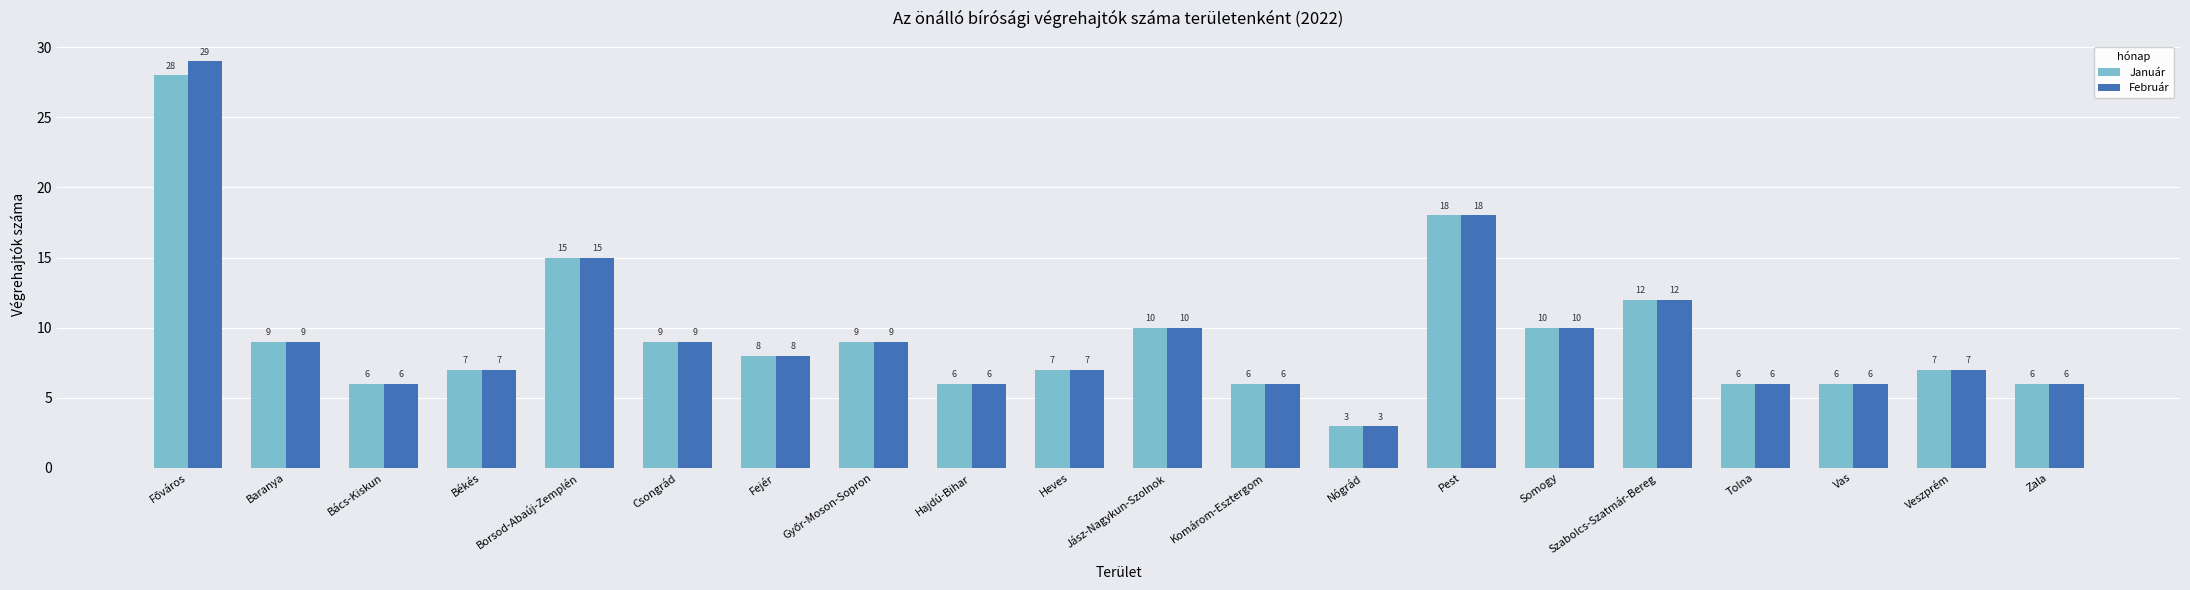

What is the label of the 11th bar from the left?

Jász-Nagykun-Szolnok